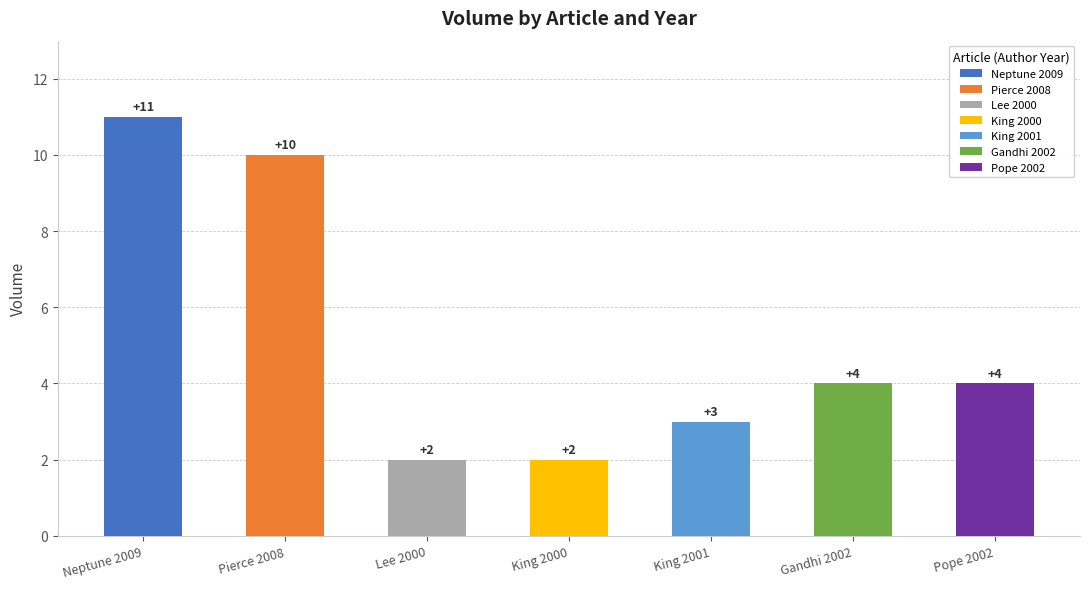

What is the change in value from 2000 to 2002?

+2